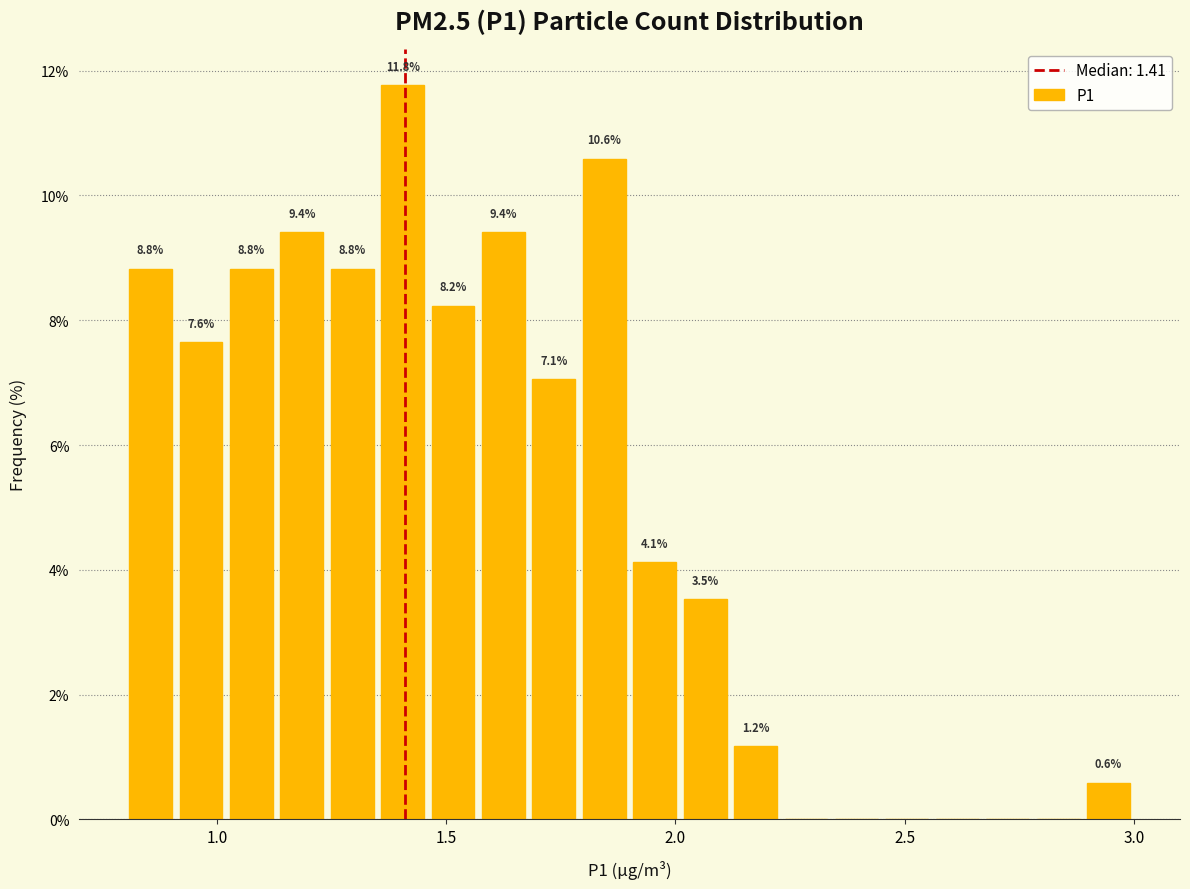

Read against the x-axis, roughly where is the centre of the tallest bar?

1.40